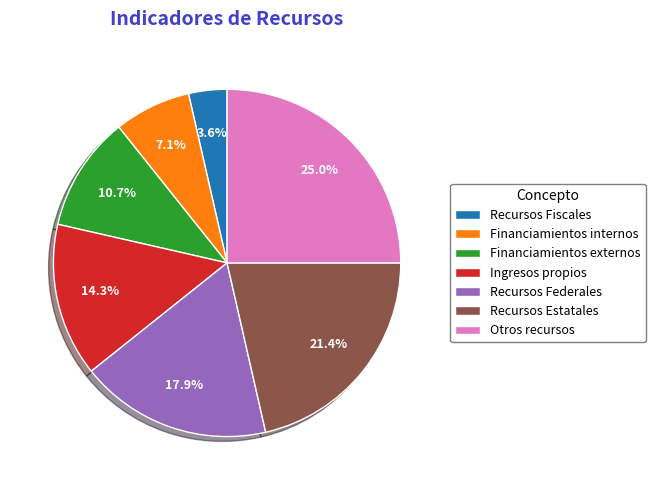

The Recursos Fiscales slice represents 4% of the pie. True or false?

True